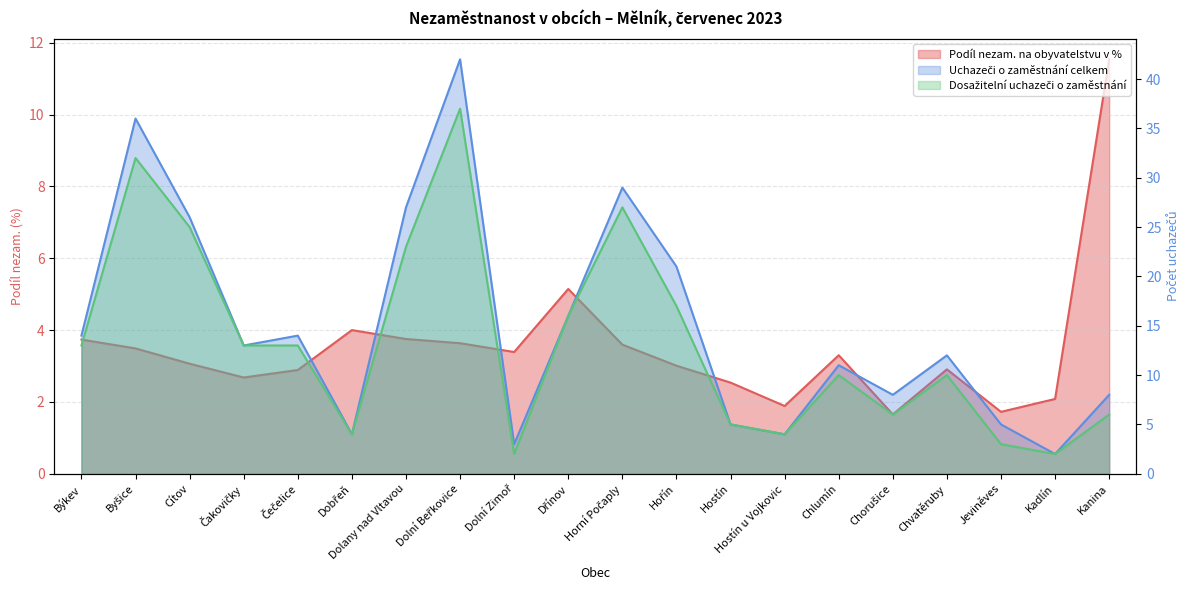

What value does the Podíl nezam. na obyvatelstvu v % series have at Byšice?

3.5